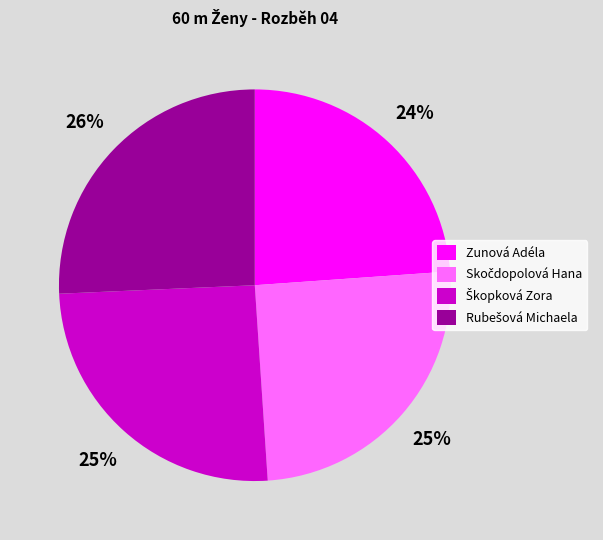

To the nearest percent, what is the difference between the largest and smallest slice percentages?

2%